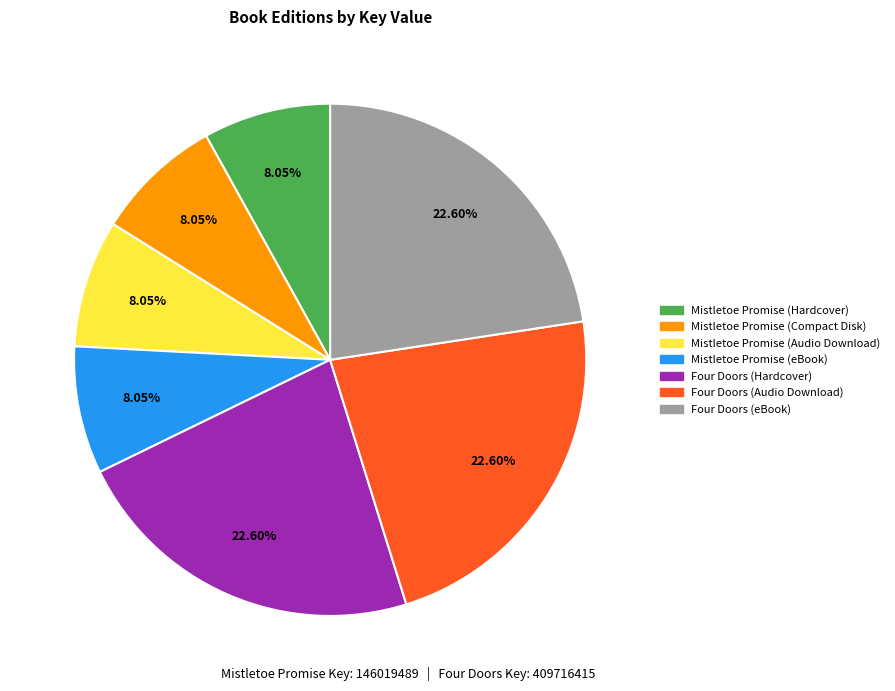

Is the sum of Mistletoe Promise (Compact Disk) and Mistletoe Promise (Hardcover) greater than half?

No